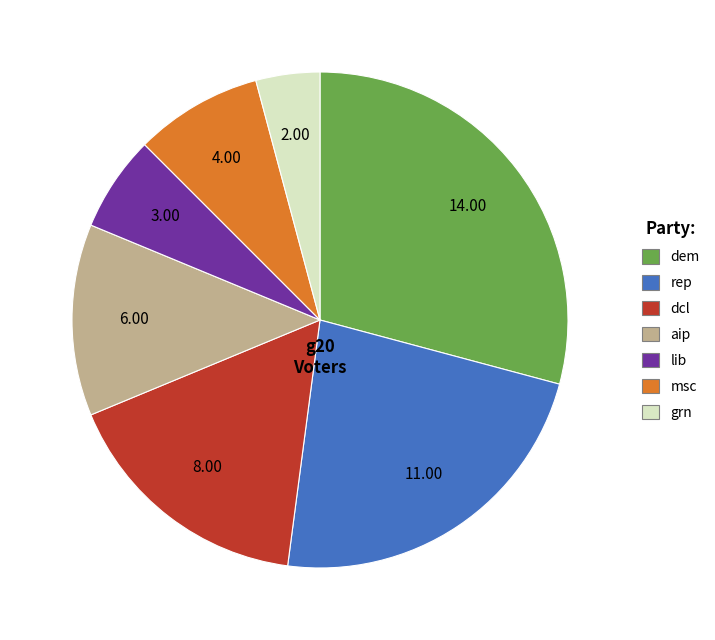

What is the ratio of the value at dcl to the value at aip?

1.3